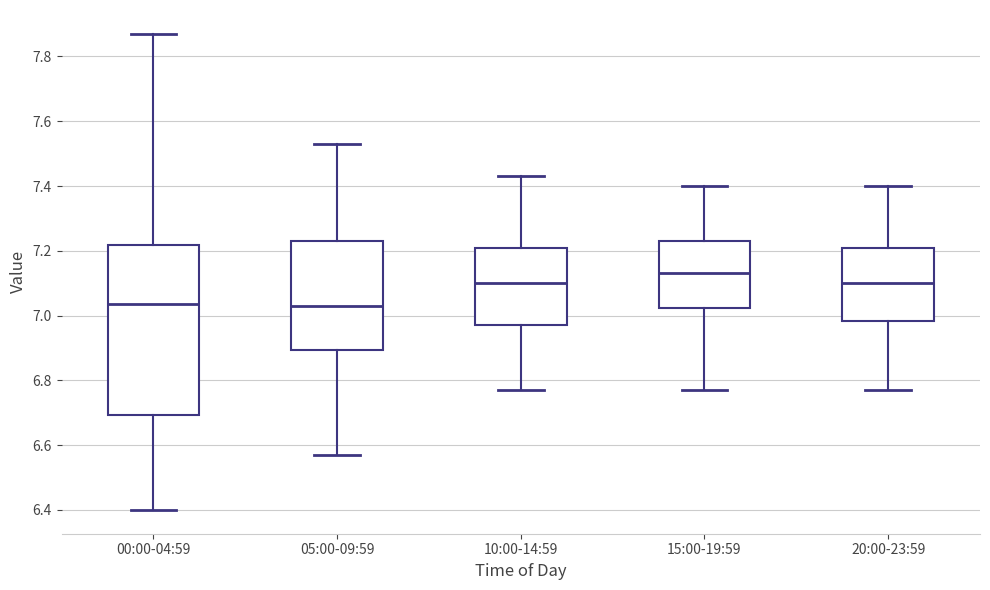

Comparing the boxes themselves (not the whiskers), which one is the tallest?

00:00-04:59